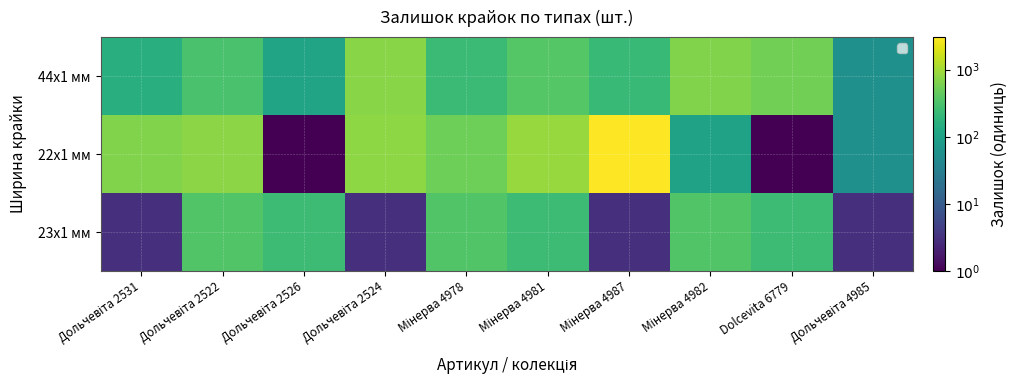

Rank the series by their maximum value, from highest to lowest.

22x1 мм, 44x1 мм, 23x1 мм